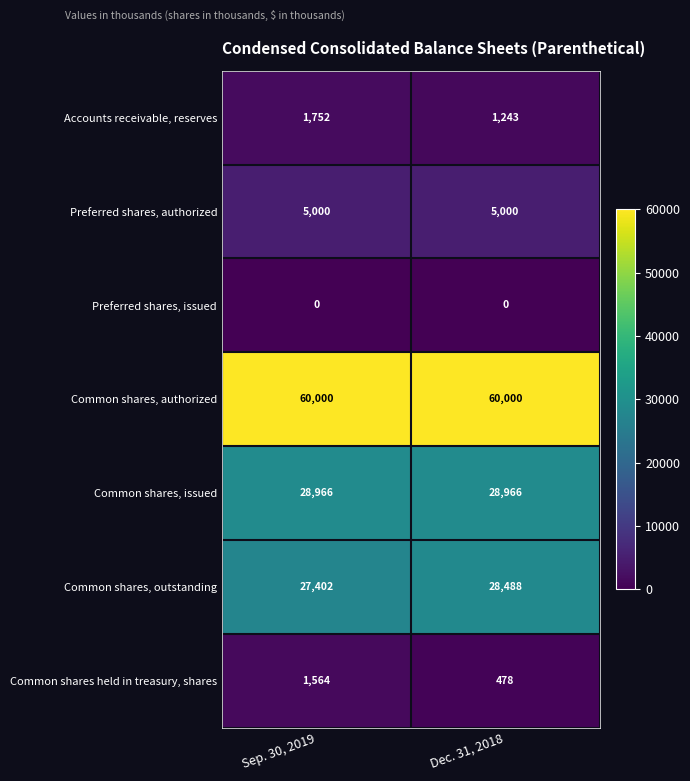

Reading left to right, list all the values displayed in this chart.

Accounts receivable, reserves: Sep. 30, 2019=1752	Dec. 31, 2018=1243
Preferred shares, authorized: Sep. 30, 2019=5000	Dec. 31, 2018=5000
Preferred shares, issued: Sep. 30, 2019=0	Dec. 31, 2018=0
Common shares, authorized: Sep. 30, 2019=60000	Dec. 31, 2018=60000
Common shares, issued: Sep. 30, 2019=28966	Dec. 31, 2018=28966
Common shares, outstanding: Sep. 30, 2019=27402	Dec. 31, 2018=28488
Common shares held in treasury, shares: Sep. 30, 2019=1564	Dec. 31, 2018=478